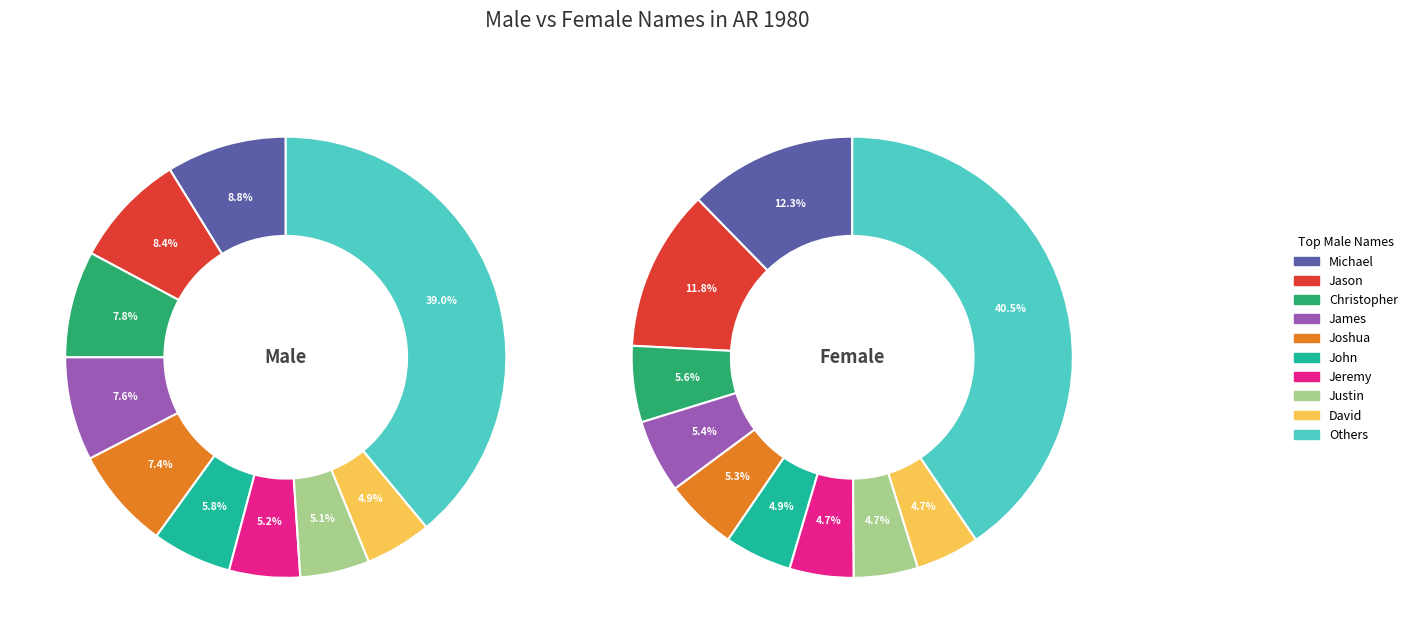

Rank the series by their average value, from highest to lowest.

M, F